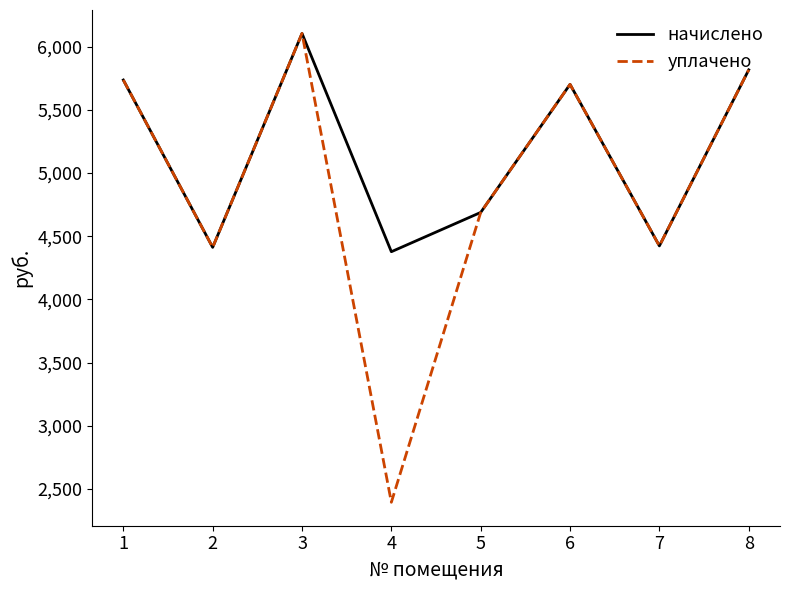

True or false: уплачено has more than 0 interior local peaks.

True